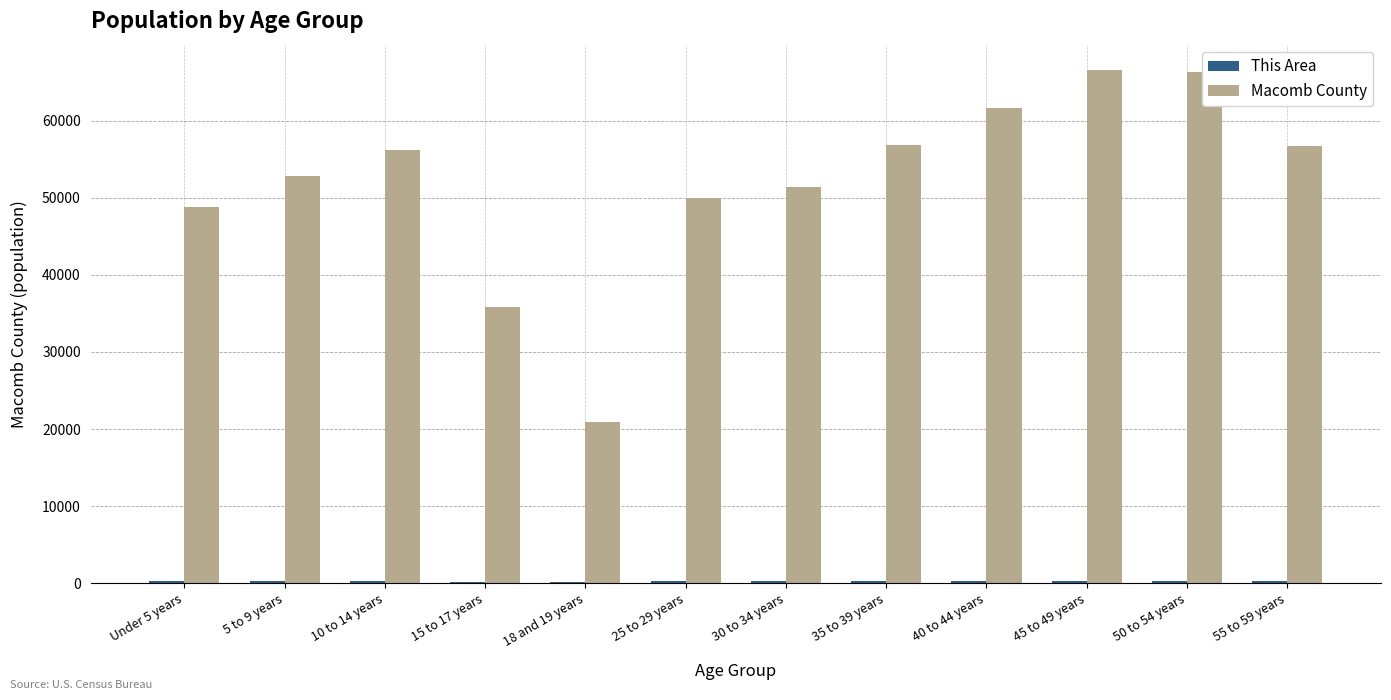

What is the maximum value for Macomb County?

66515